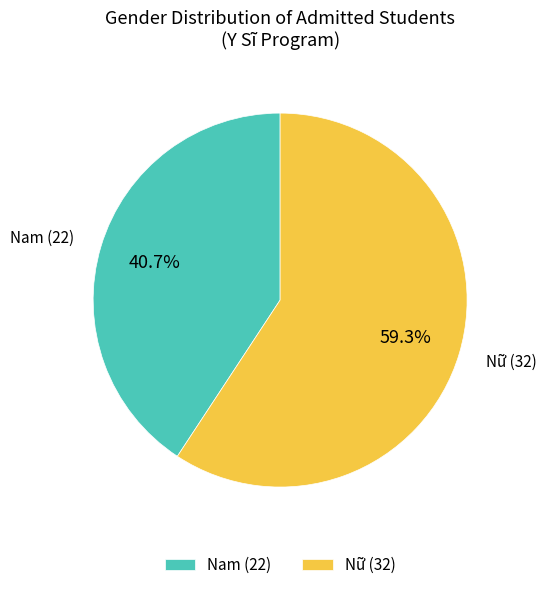

Do Nam and Nữ together represent more than half of the pie?

Yes